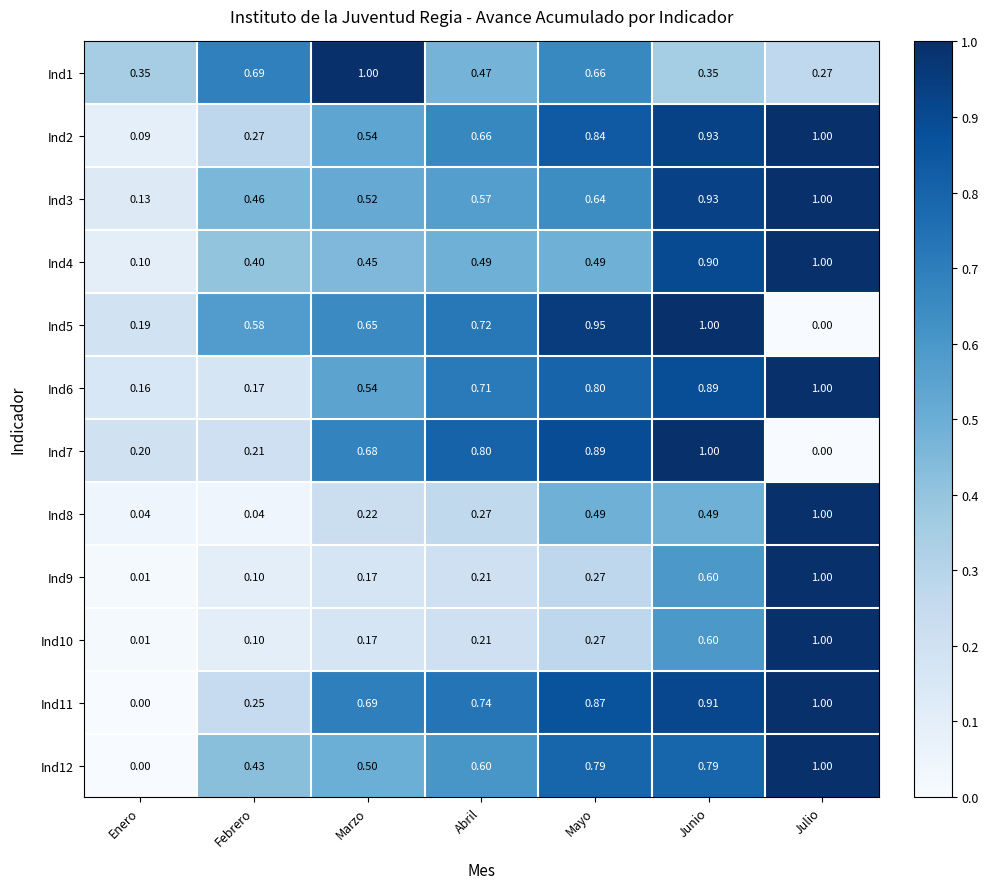

What is the total value across all series at Junio?

9.4